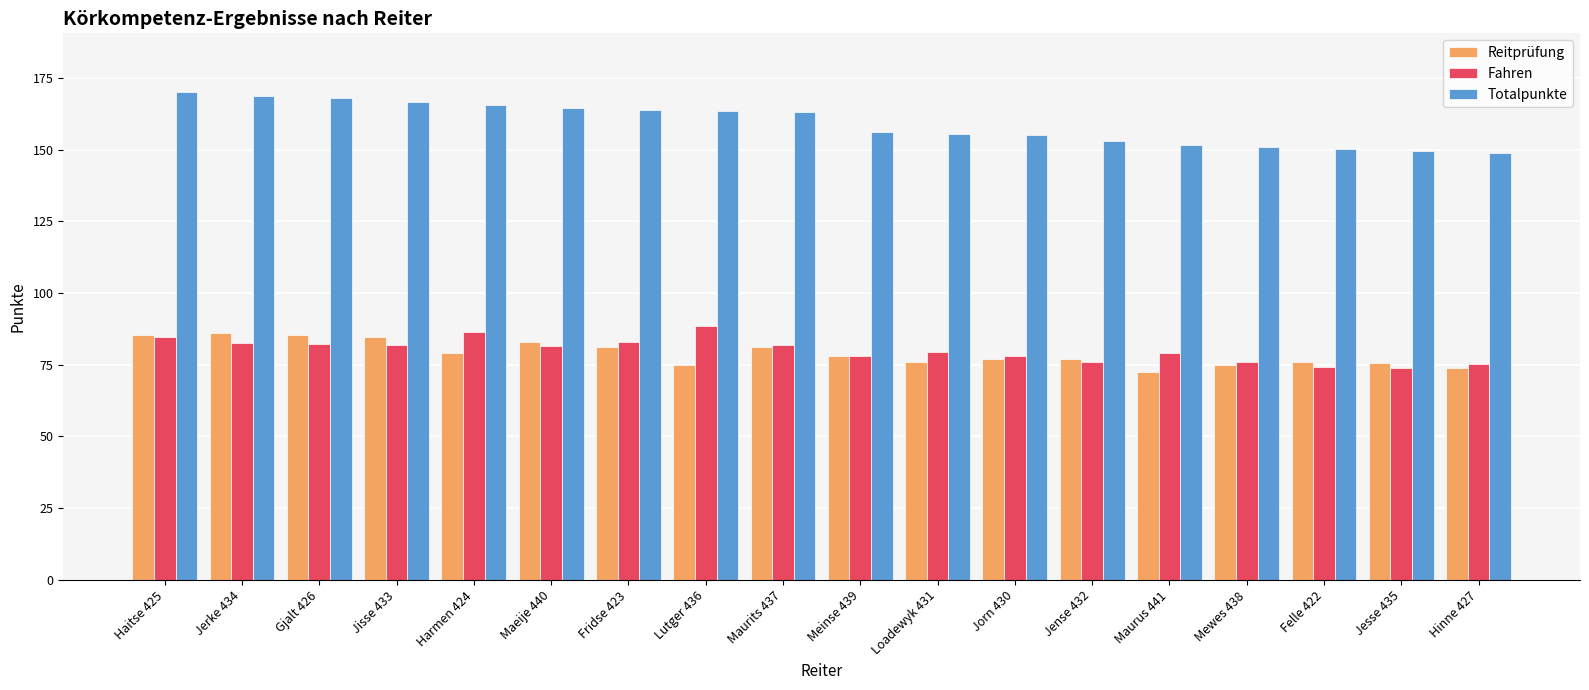

Does the chart contain any negative values?

No